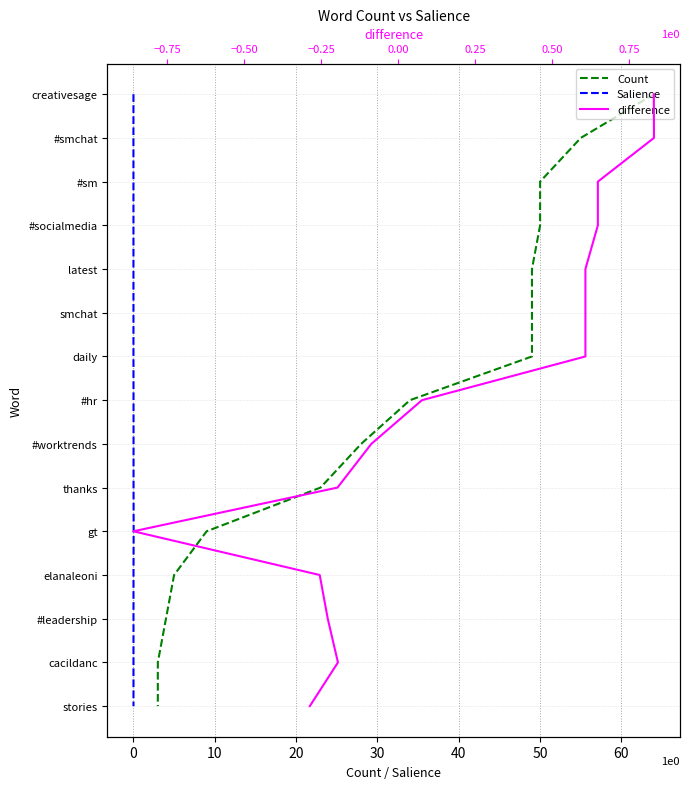

How many series are shown in this chart?

3